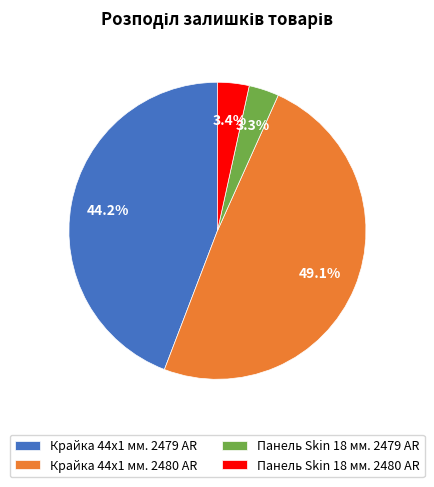

To the nearest percent, what is the difference between the largest and smallest slice percentages?

46%